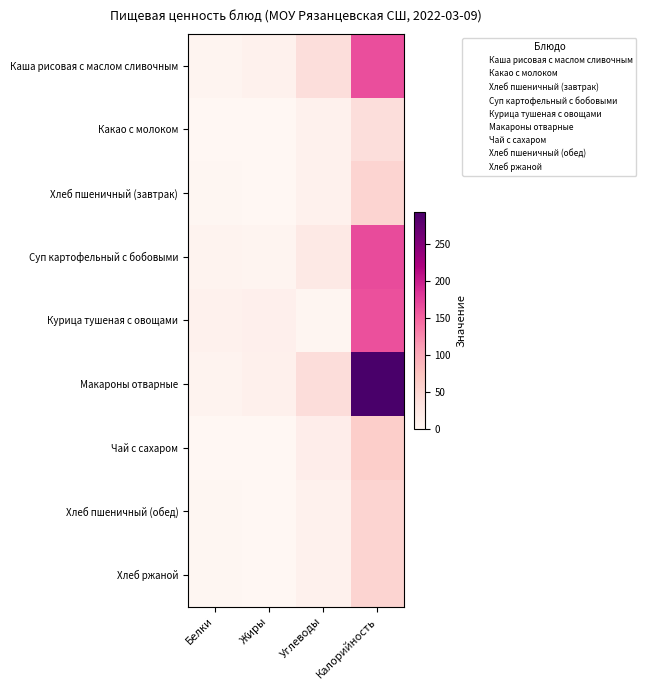

At which category is the sum across all series the highest?

Калорийность